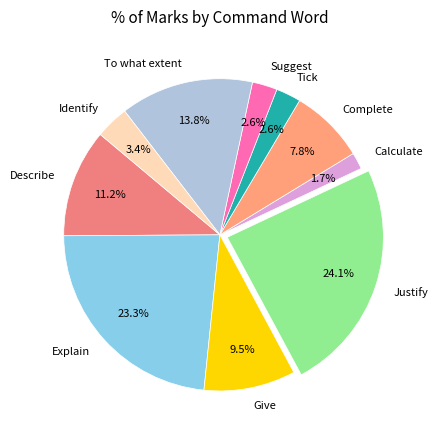

Do Tick and Give together represent more than half of the pie?

No